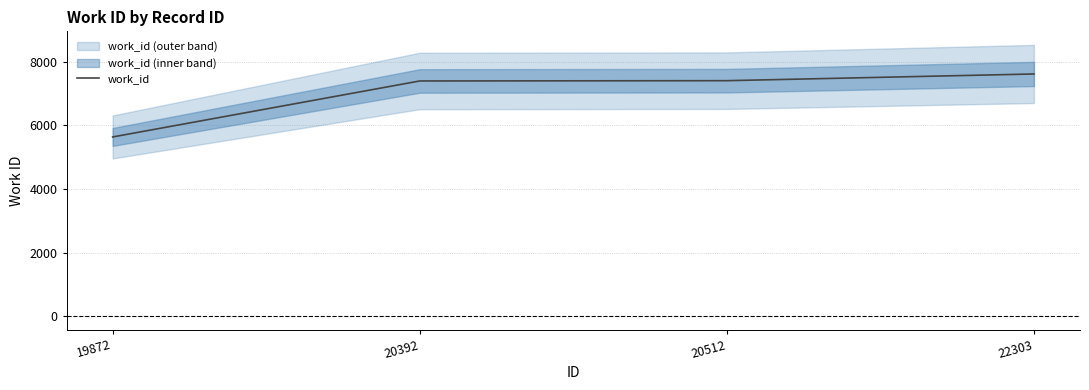

Rank the categories by value from lowest to highest.

19872, 20392, 20512, 22303